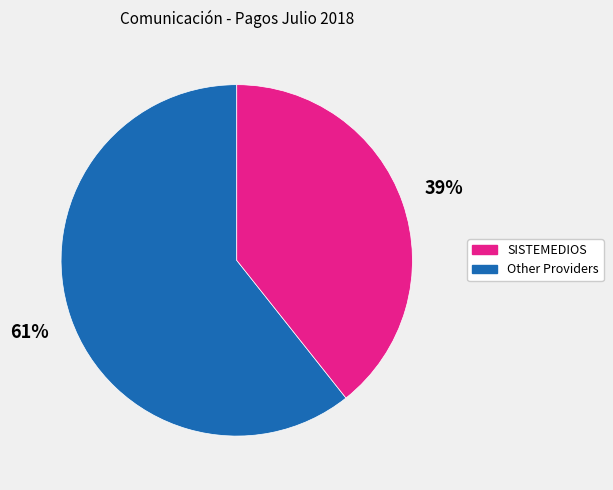

Does any single category account for the majority?

Yes